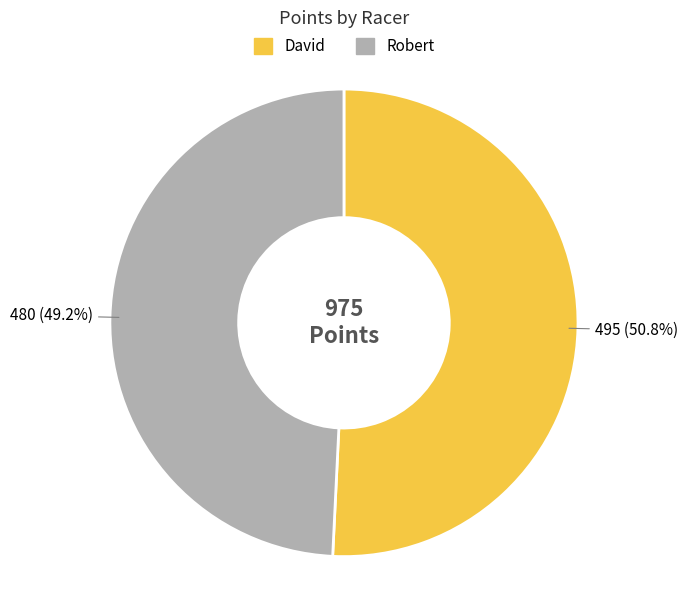

Do David and Robert together represent more than half of the pie?

Yes